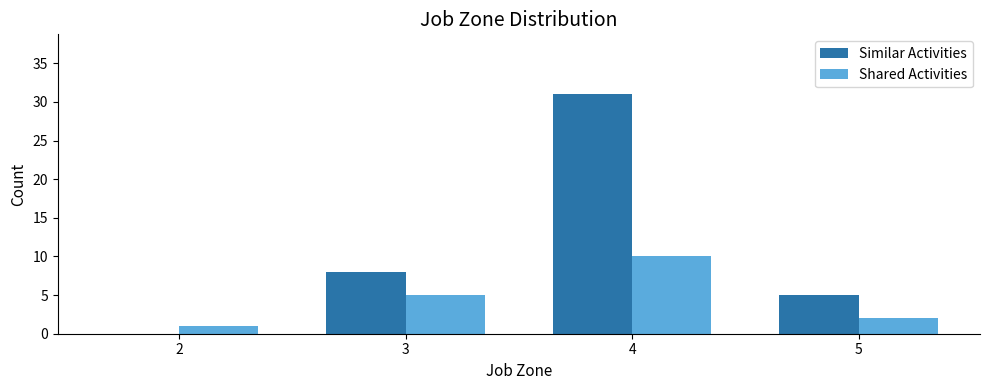

The value of Similar Activities at 3 is 8. True or false?

True